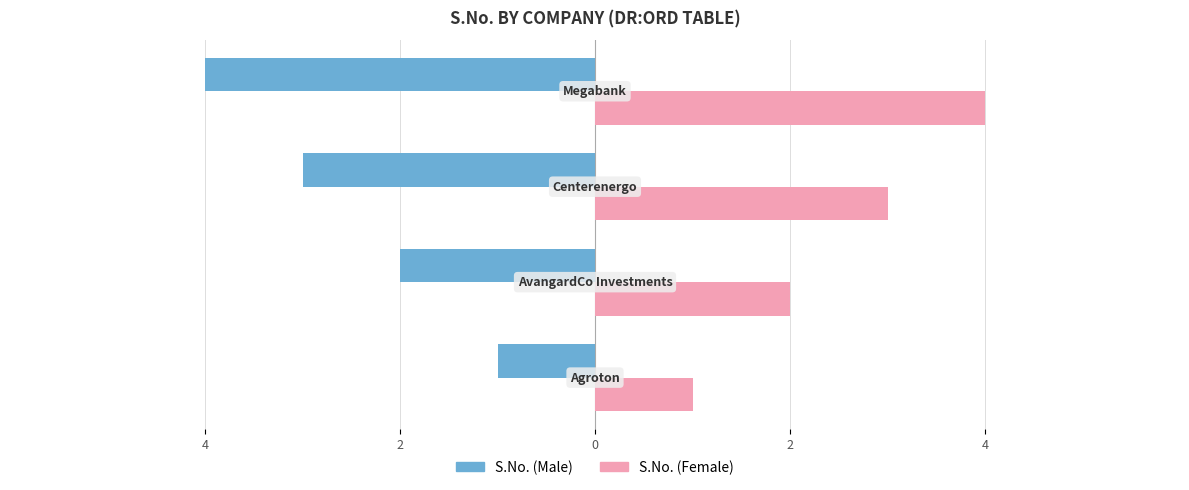

Reading right to left, what are all the values shown in this chart?

S.No. (Male): -4	-3	-2	-1
S.No. (Female): 4	3	2	1